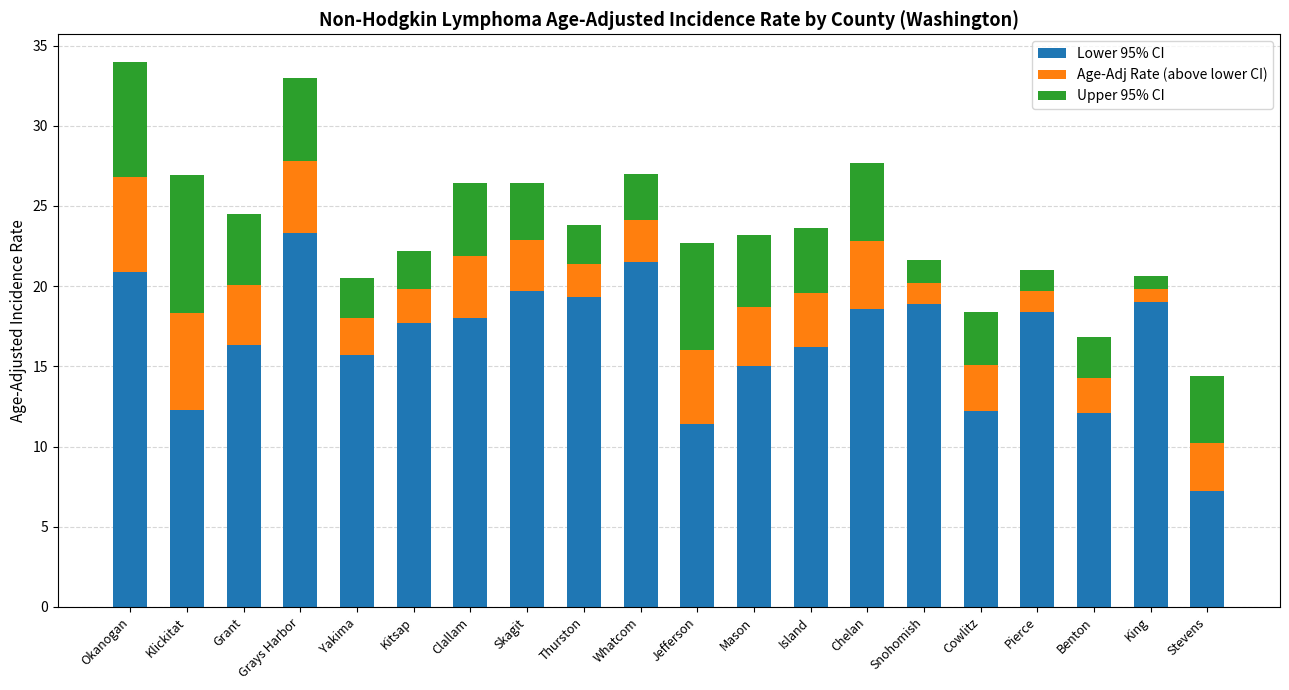

How many data points does each series have?

20